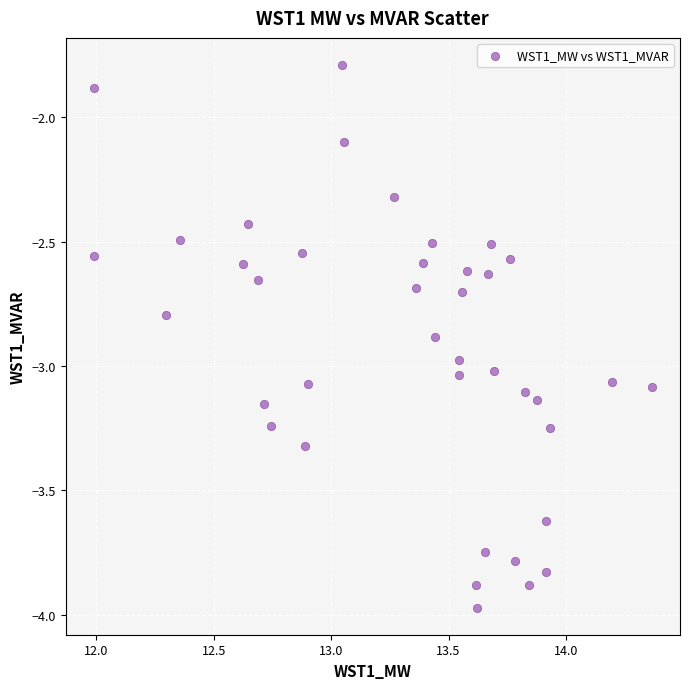

What is the range of X values (max minus min)?

2.4